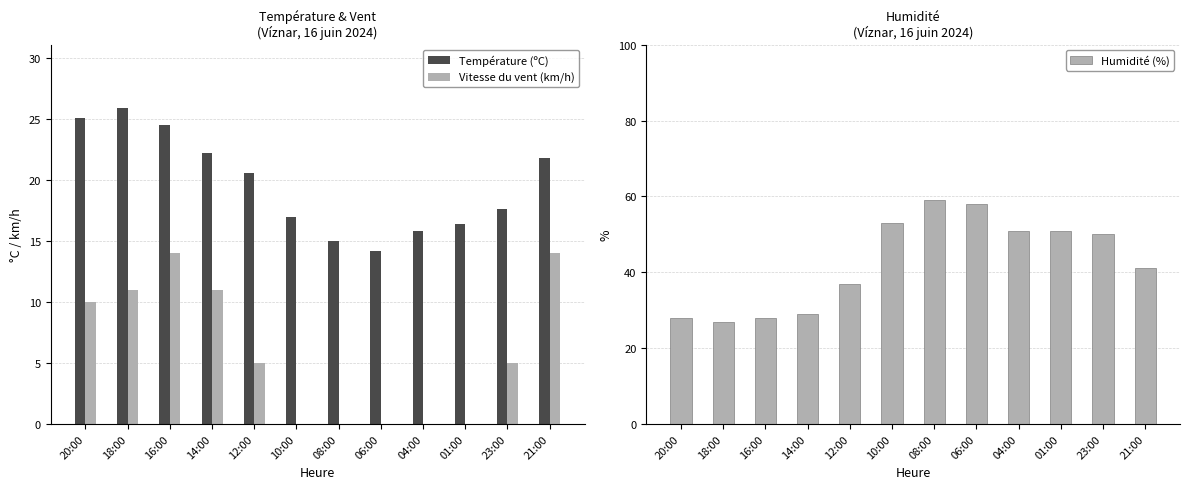

Rank the categories by Humidité (%) value from lowest to highest.

18:00, 20:00, 16:00, 14:00, 12:00, 21:00, 23:00, 04:00, 01:00, 10:00, 06:00, 08:00